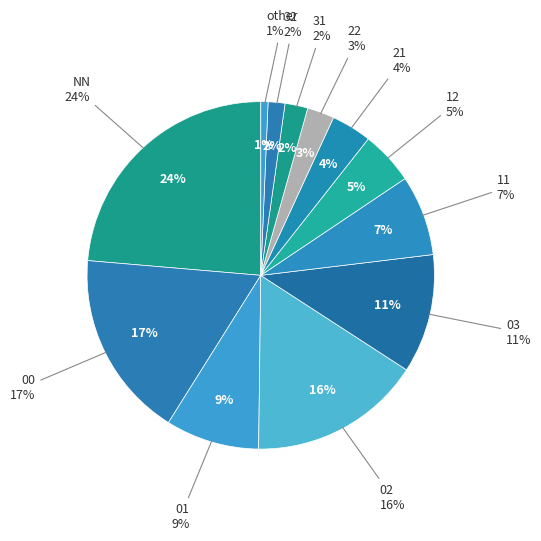

Combined, do 00 and 03 account for over 50%?

No